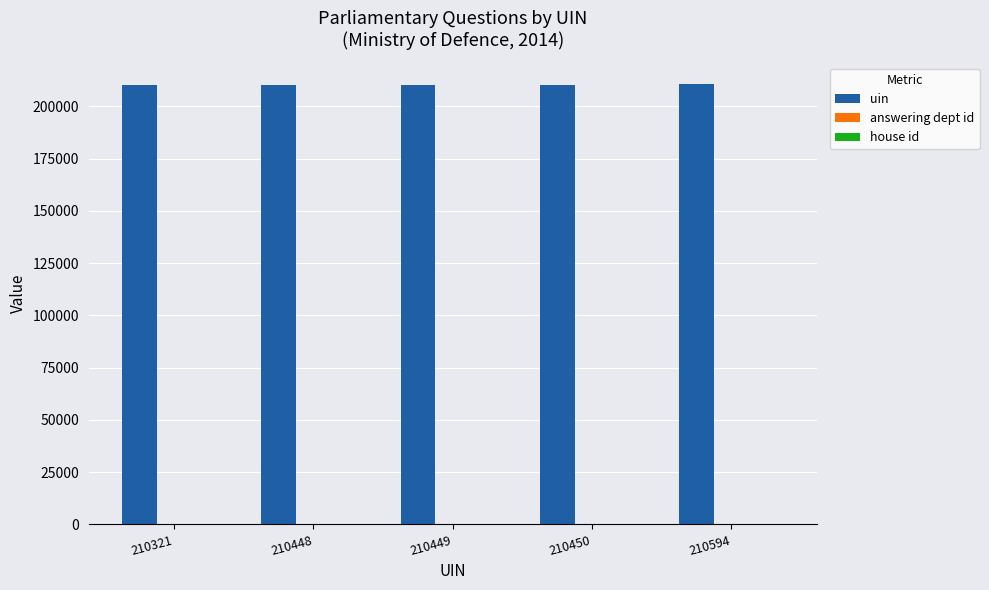

The value of uin at 210450 is 210450. True or false?

True